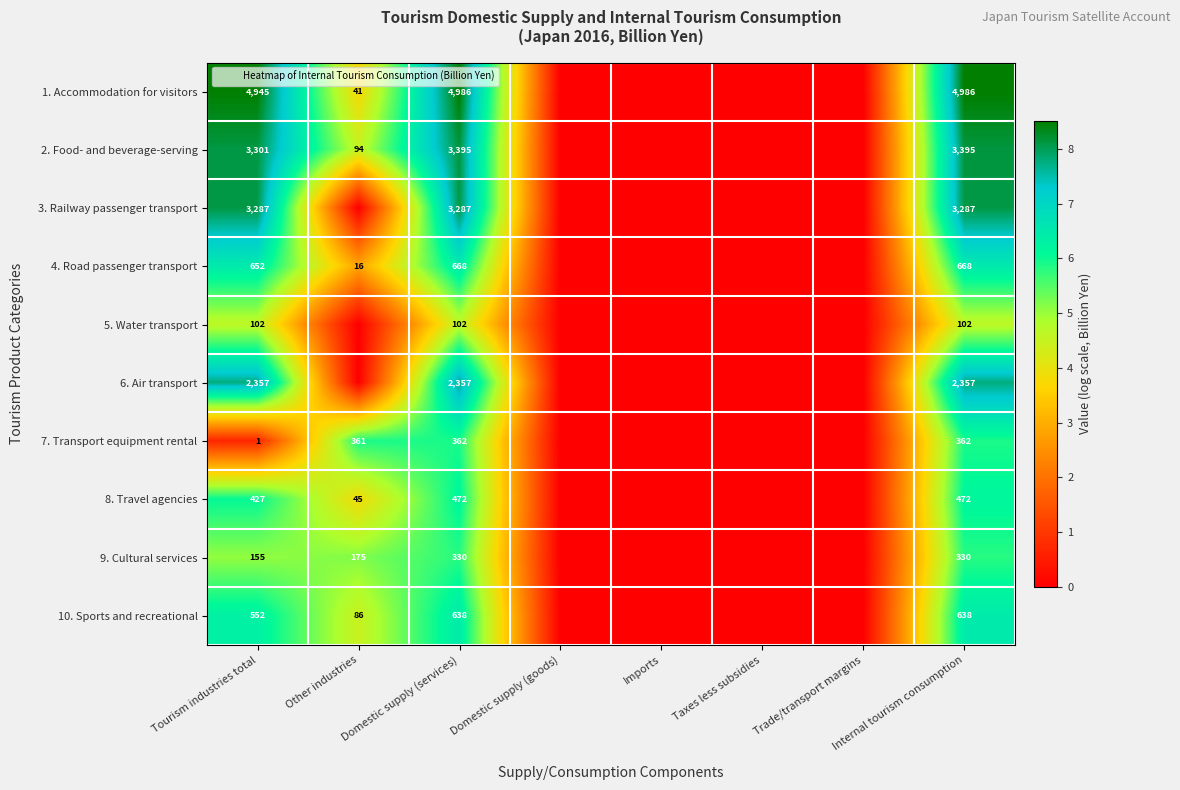

Between Domestic supply (goods) and Internal tourism consumption, which series saw the biggest shift?

row_0